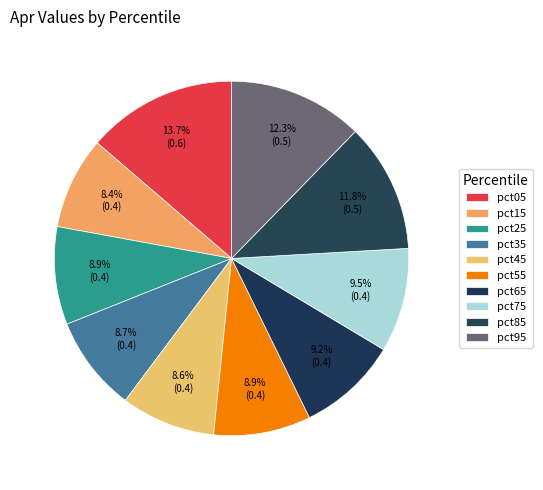

Is pct65 the majority of the pie?

No